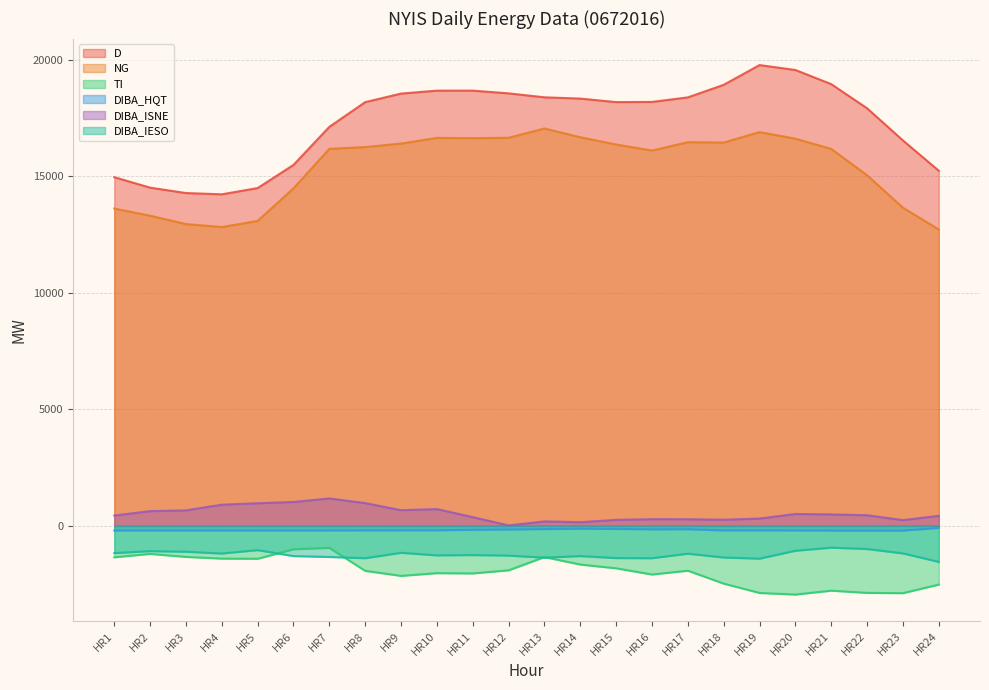

At how many categories does at least one series exceed 4629?

24